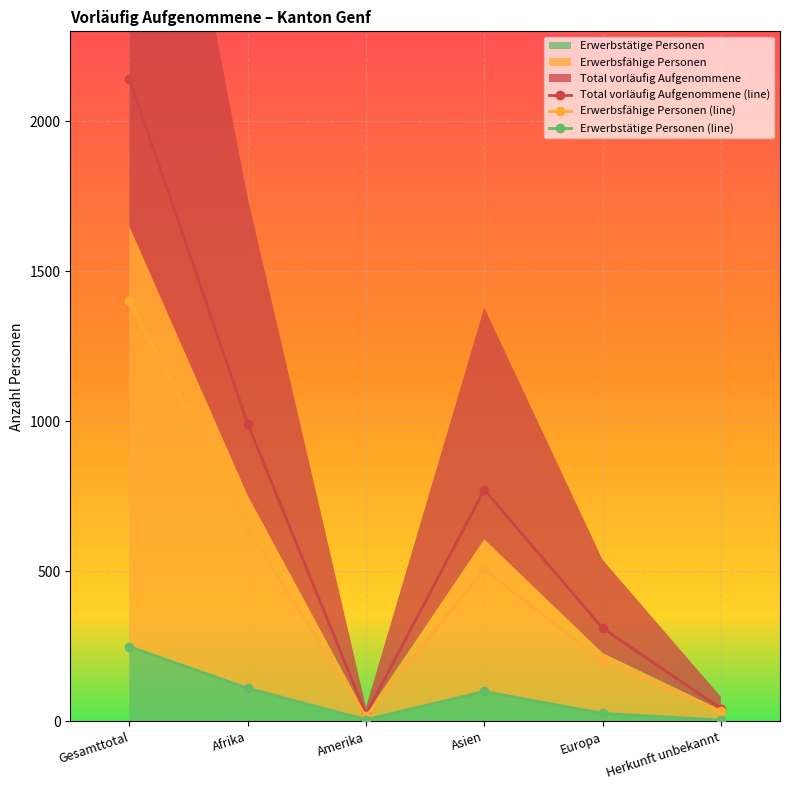

At Afrika, list the series in order from smallest to largest.

Erwerbstätige Personen (line), Erwerbsfähige Personen (line), Total vorläufig Aufgenommene (line)